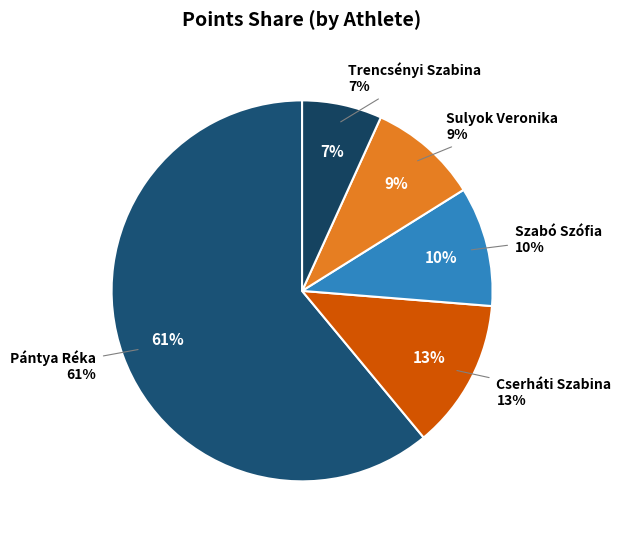

To the nearest percent, what portion does Trencsényi Szabina represent?

7%